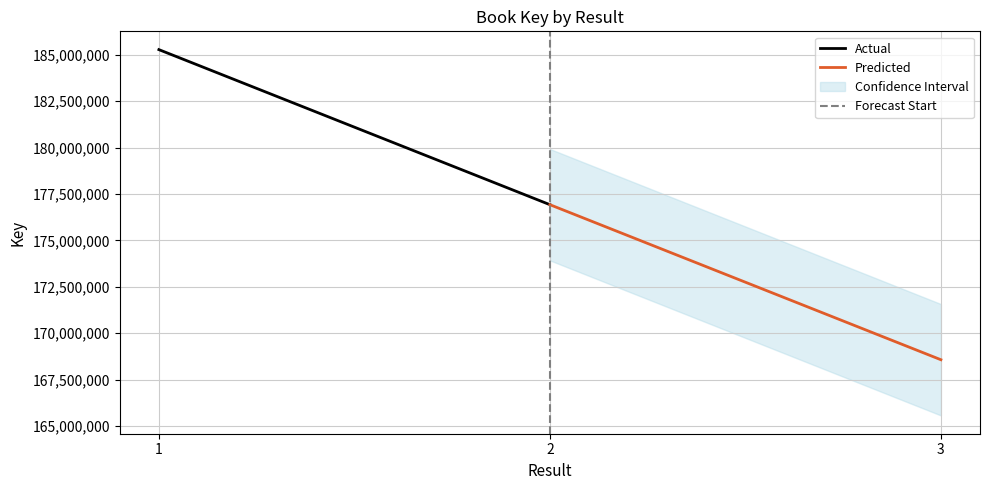

Which category has the lowest value in the Actual series?

2